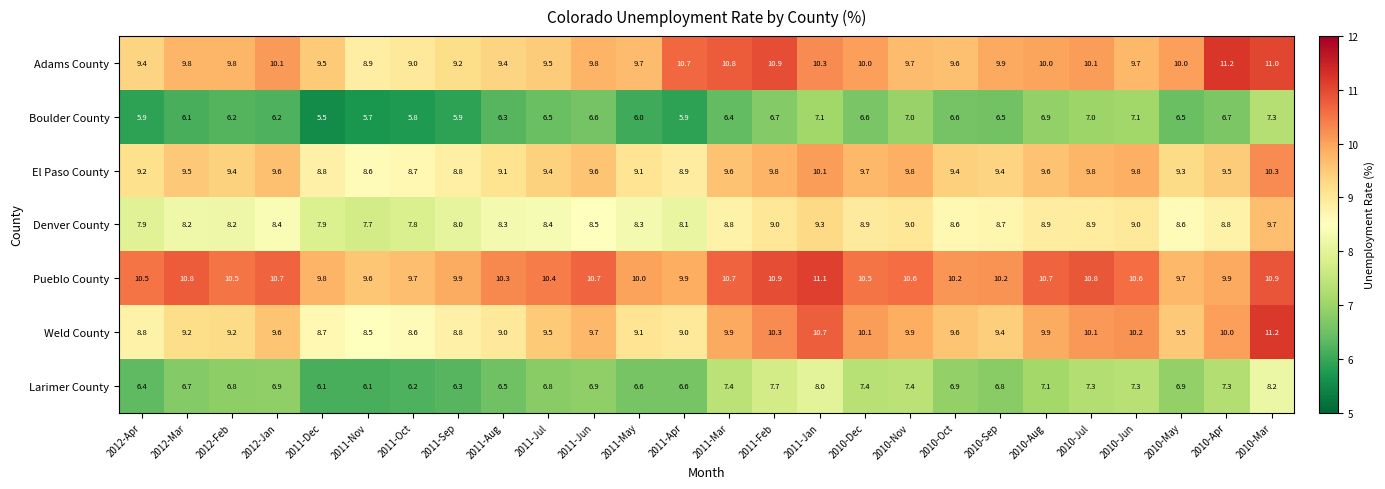

At 2012-Feb, list the series in order from smallest to largest.

Boulder County, Larimer County, Denver County, Weld County, El Paso County, Adams County, Pueblo County